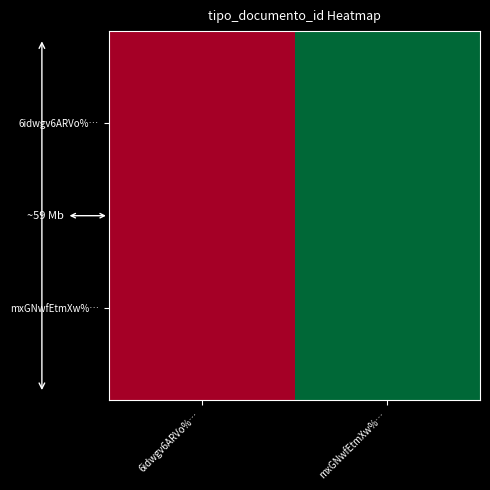

Reading right to left, what are all the values shown in this chart?

6idwgv6ARVo%…: mxGNwfEtmXw%…=167	6idwgv6ARVo%…=166
mxGNwfEtmXw%…: mxGNwfEtmXw%…=167	6idwgv6ARVo%…=166